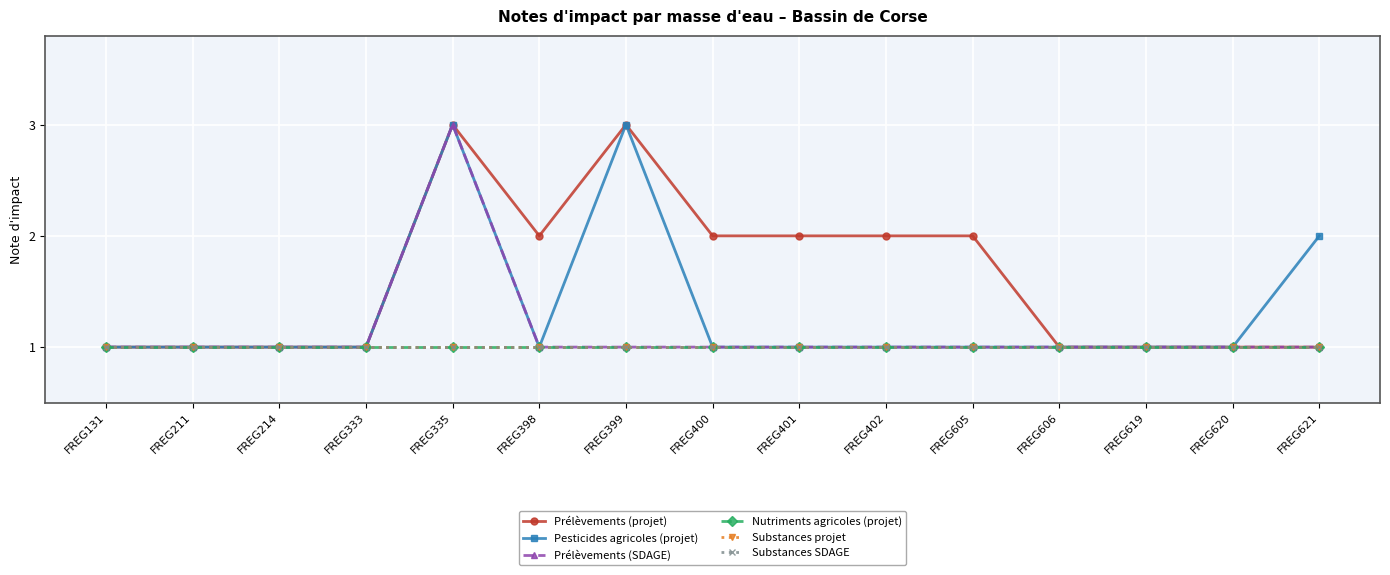

At how many categories does at least one series exceed 2?

2